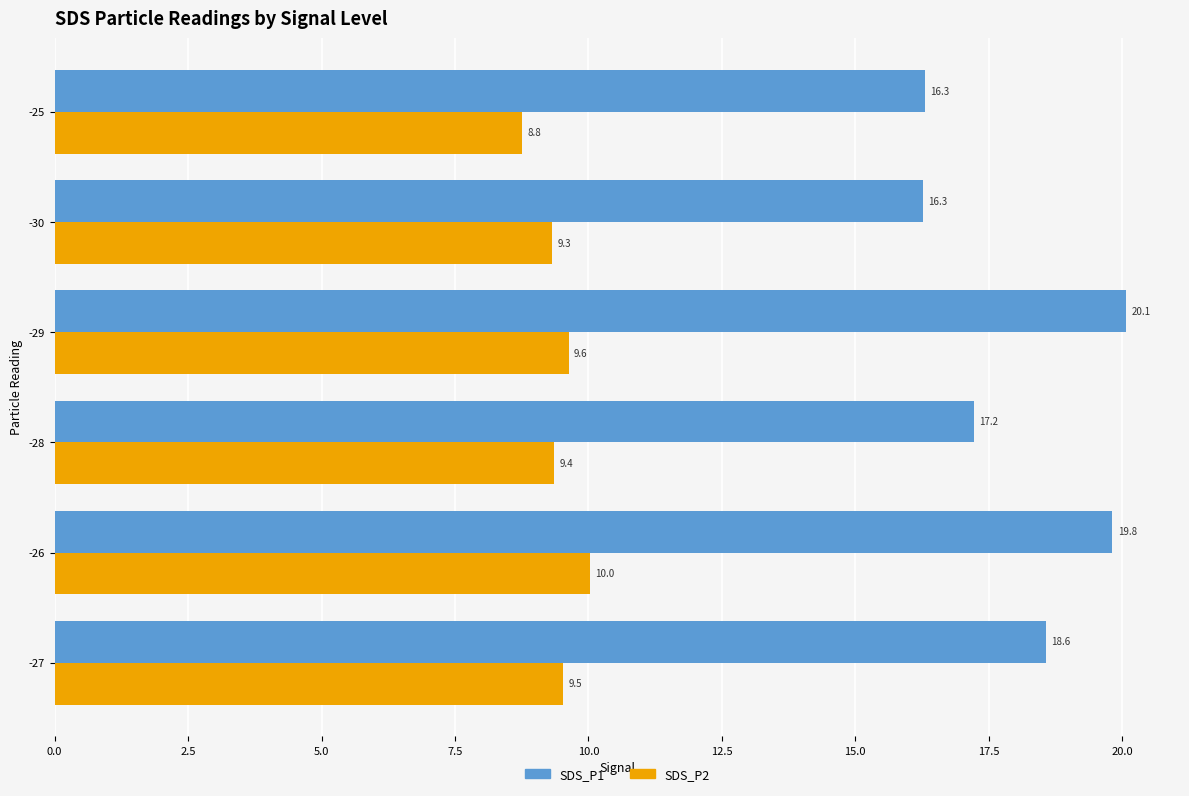

The SDS_P2 series shows 4.6 at -28. True or false?

False